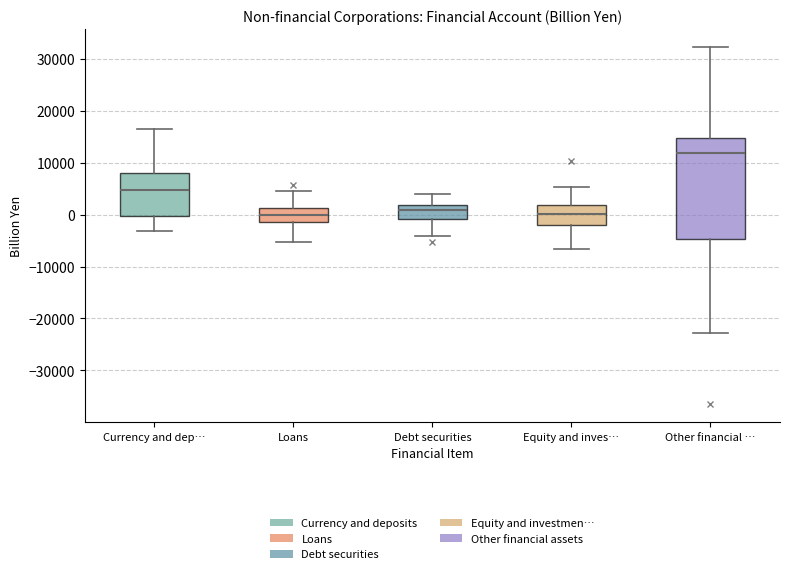

Where does the upper whisker of the box for Loans end on the y-axis? The values are not printed on the chart, so give them approximately, as read against the axis.

5000